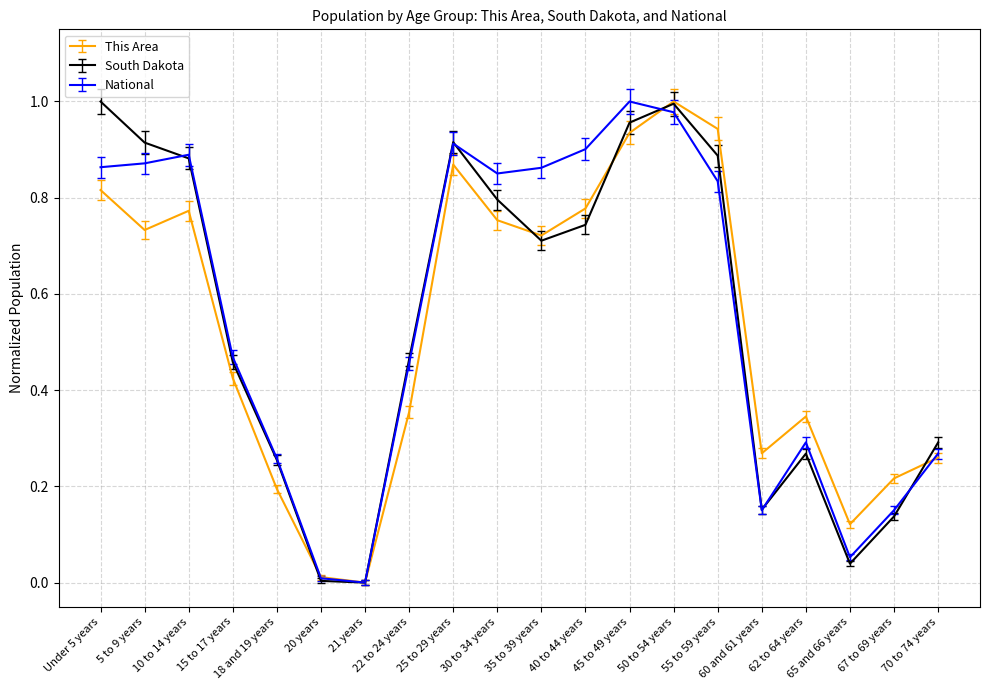

What are all the series names shown in the legend?

This Area, South Dakota, National